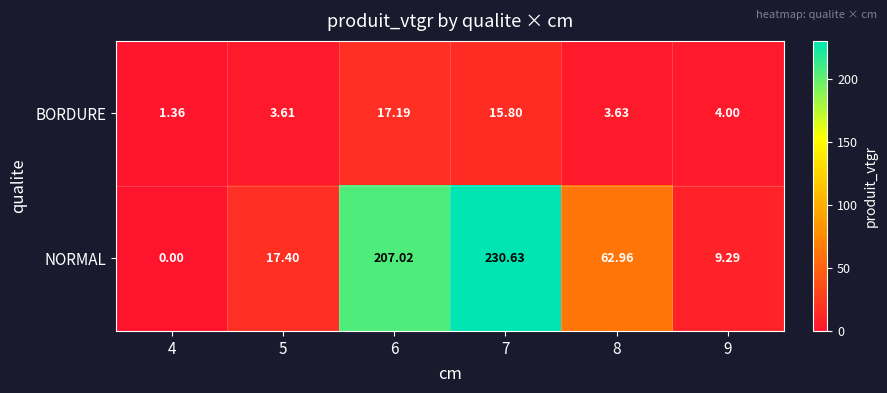

Which series has the widest spread of values?

NORMAL